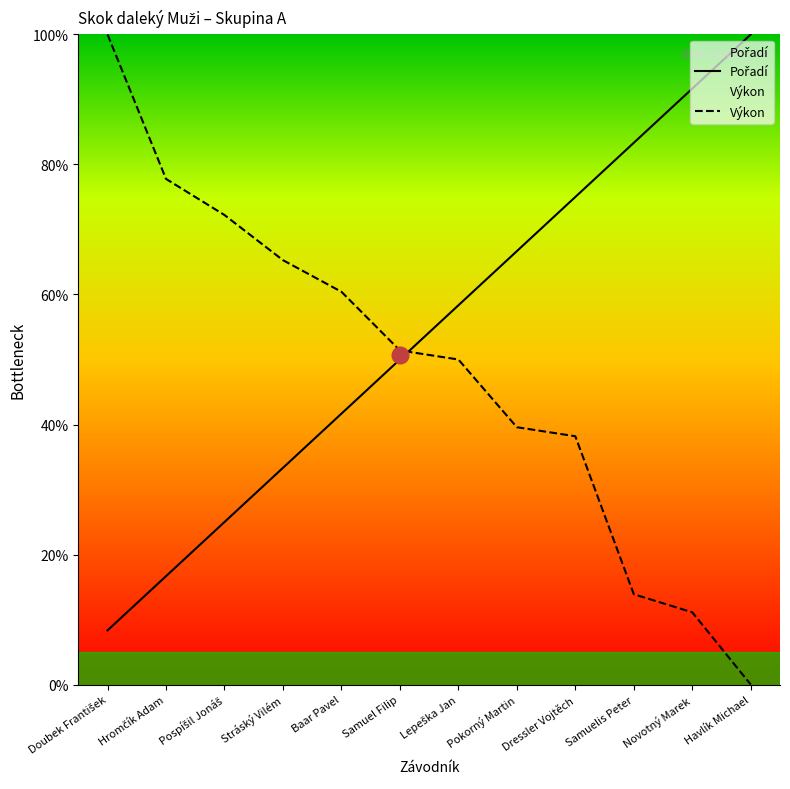

Reading left to right, list all the values displayed in this chart.

Pořadí: 8.3	16.7	25.0	33.3	41.7	50.0	58.3	66.7	75.0	83.3	91.7	100.0
Výkon: 100.0	77.8	72.2	65.3	60.4	51.4	50.0	39.6	38.2	13.9	11.1	0.0